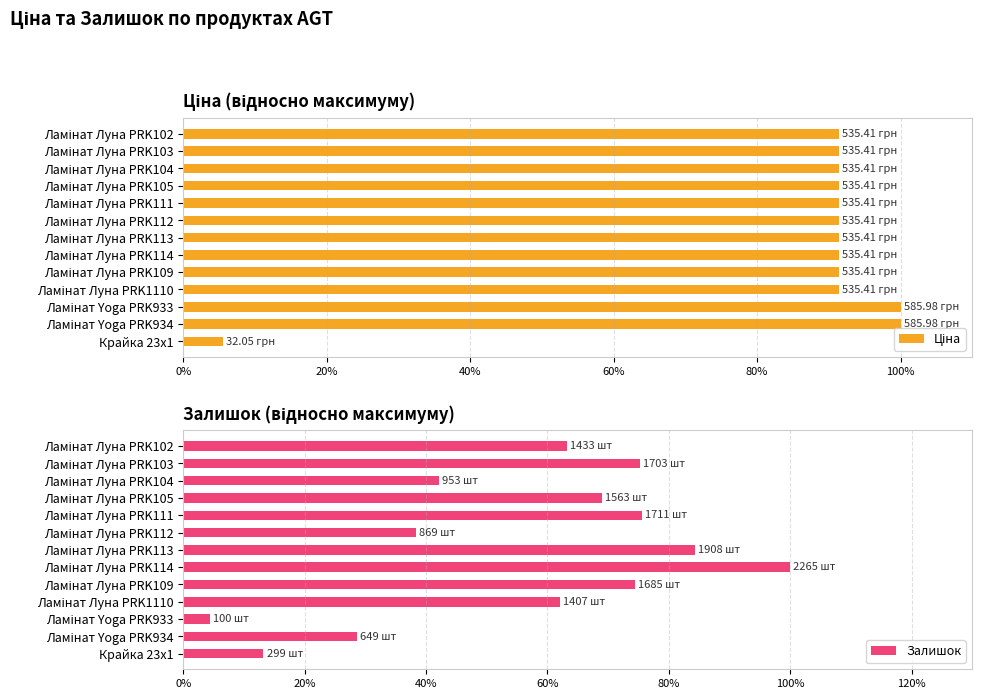

What is the lowest value of the Залишок series?

4.4